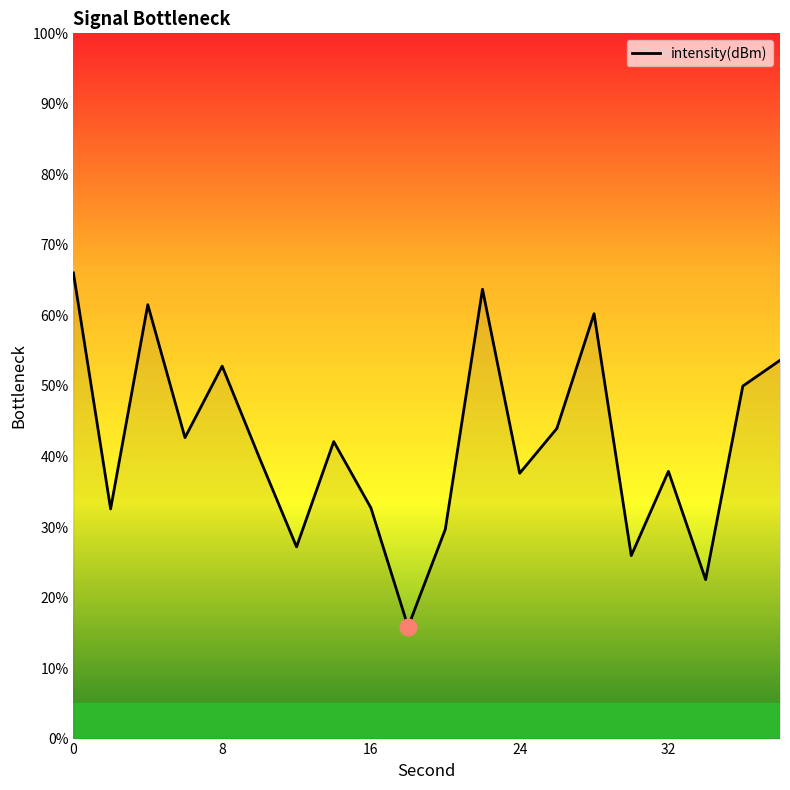

What is the difference between the maximum and minimum values?

50.2